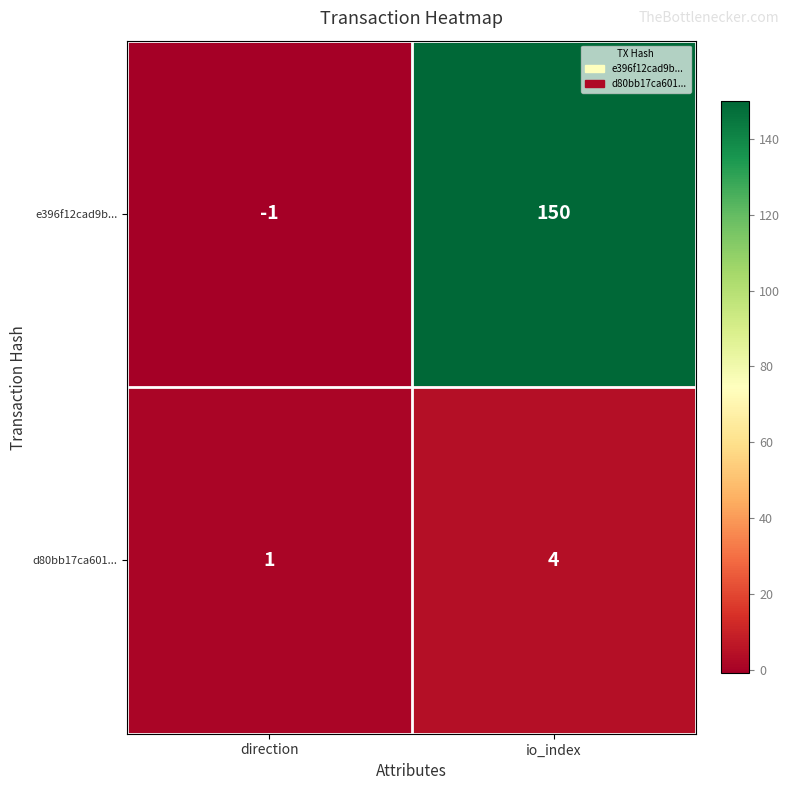

Reading left to right, extract all data points from this chart.

e396f12cad9b...: direction=-1	io_index=150
d80bb17ca601...: direction=1	io_index=4